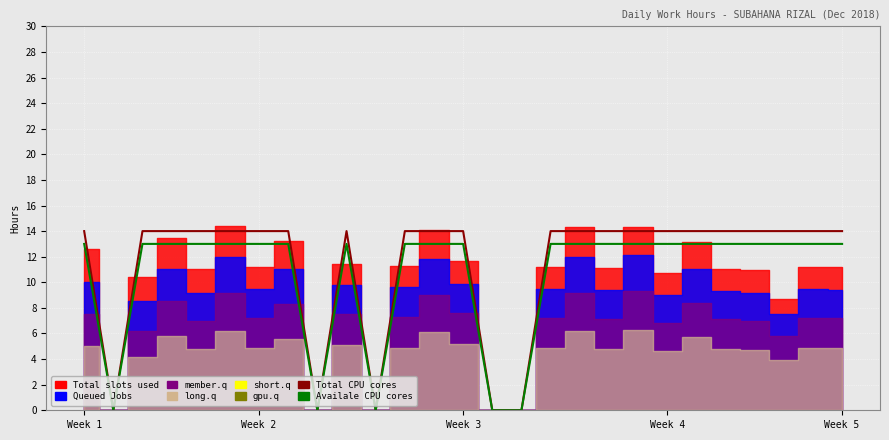

What position from the left is Week 2?

2